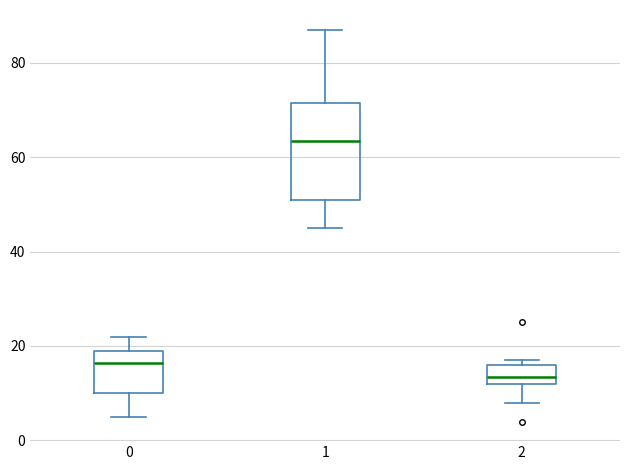

Reading left to right, transcribe this box plot: for each box, give where its median line is, the range the box spans, and where its two whiskers end, as read against the y-axis. The values are not printed on the chart, so give them approximately, as read against the axis.

0: median 16, box 10 to 20, whiskers 6 to 22
1: median 64, box 52 to 72, whiskers 46 to 88
2: median 14, box 12 to 16, whiskers 8 to 18